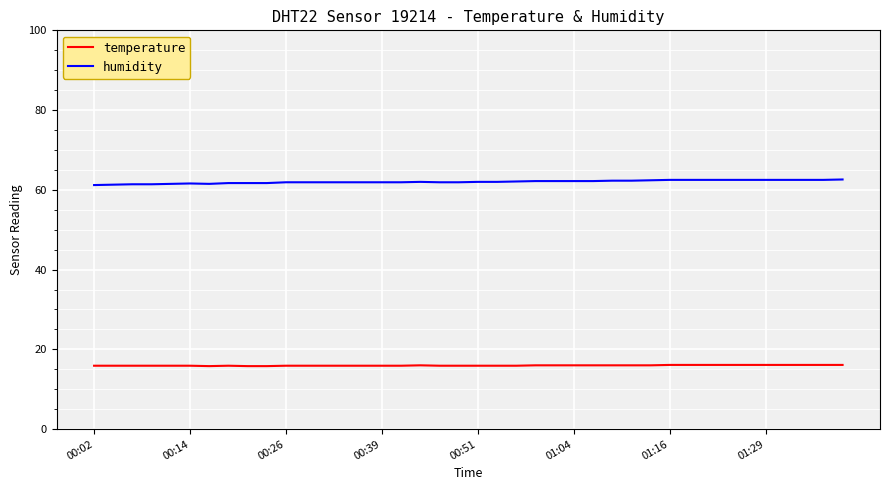

Rank the series by their average value, from lowest to highest.

temperature, humidity